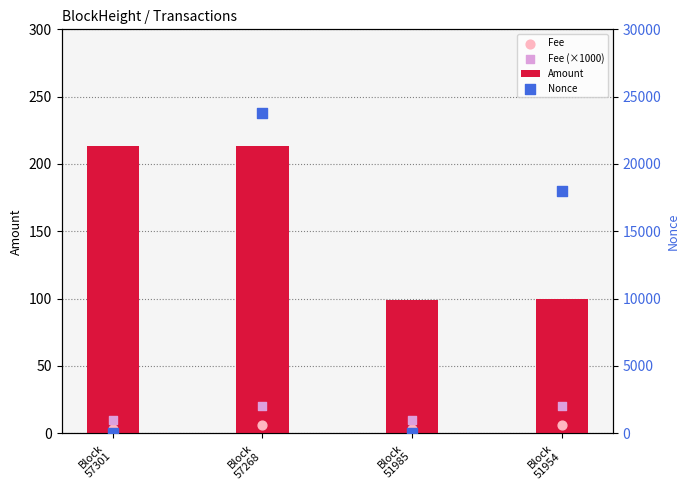

At how many categories does at least one series exceed 13832?

2